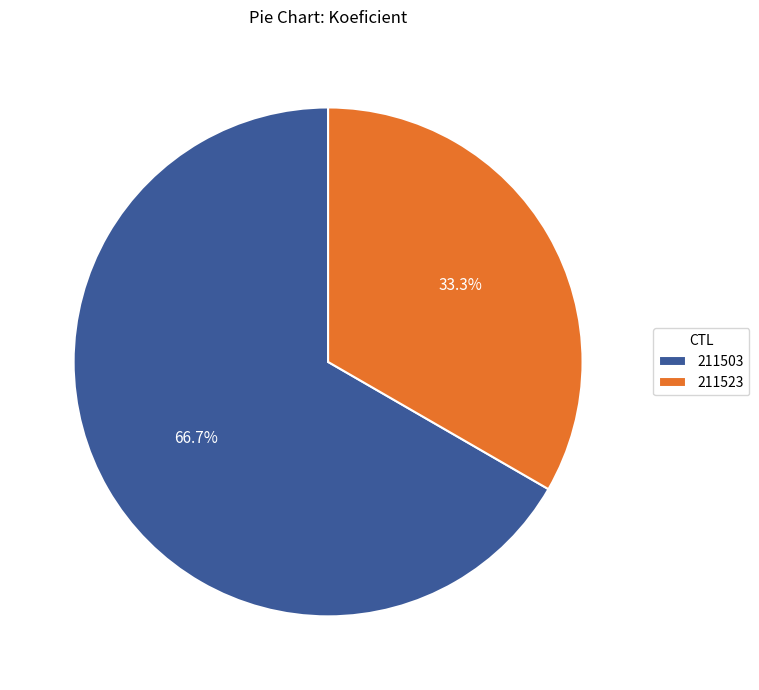

Which slice is the smallest?

211523